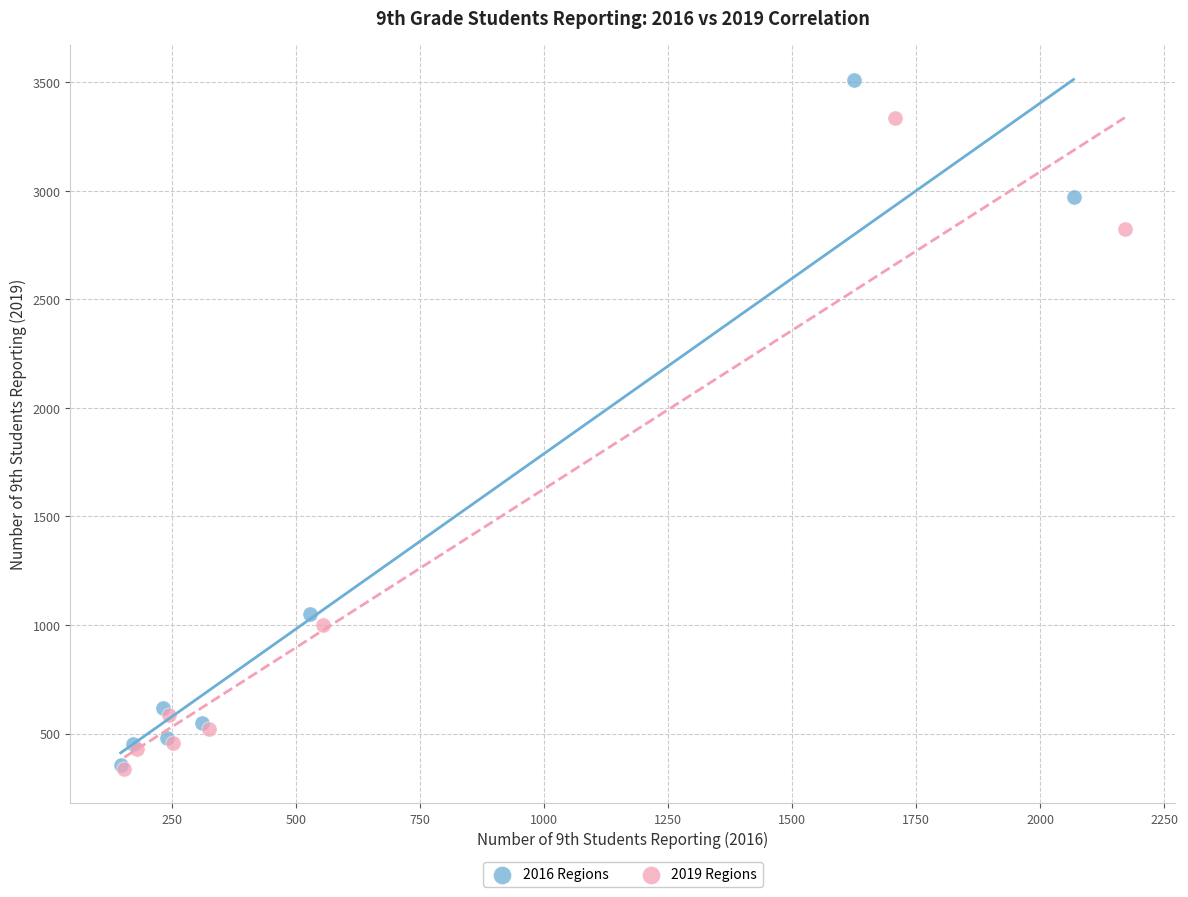

Which series reaches the maximum Y coordinate?

2016 Regions